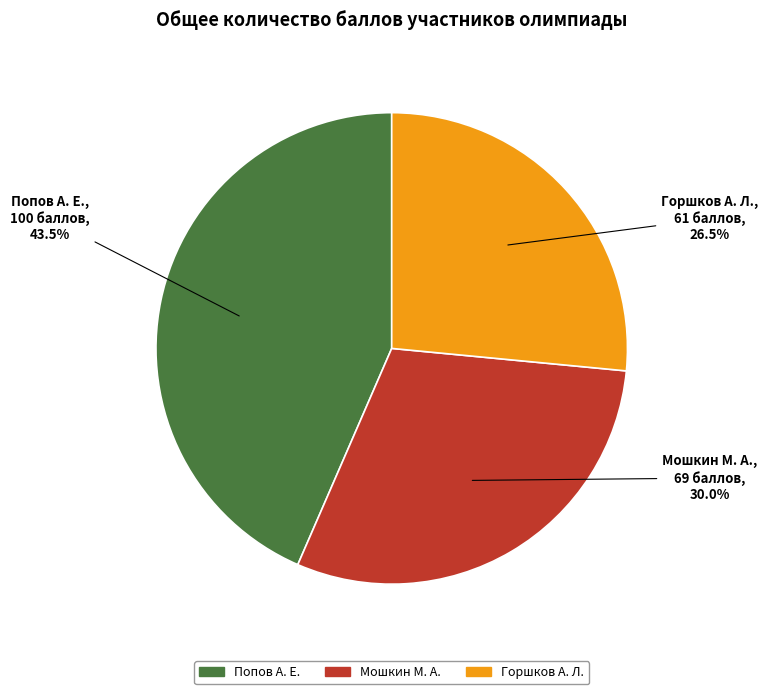

Is it true that Мошкин М. А. is 15% of the pie?

False